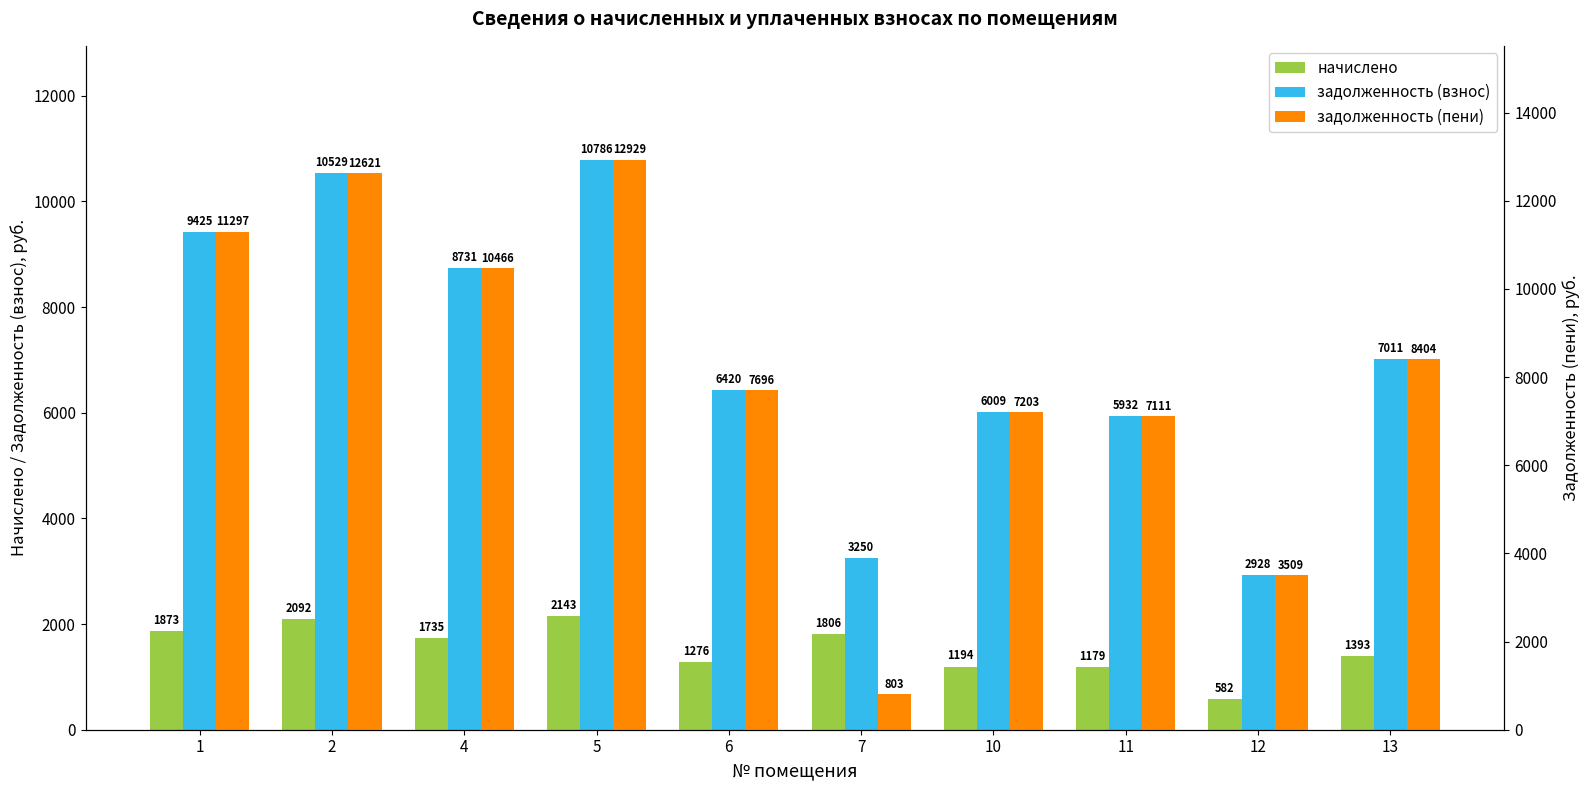

Is the value of задолженность (пени) at 11 greater than the value of задолженность (взнос) at 2?

No